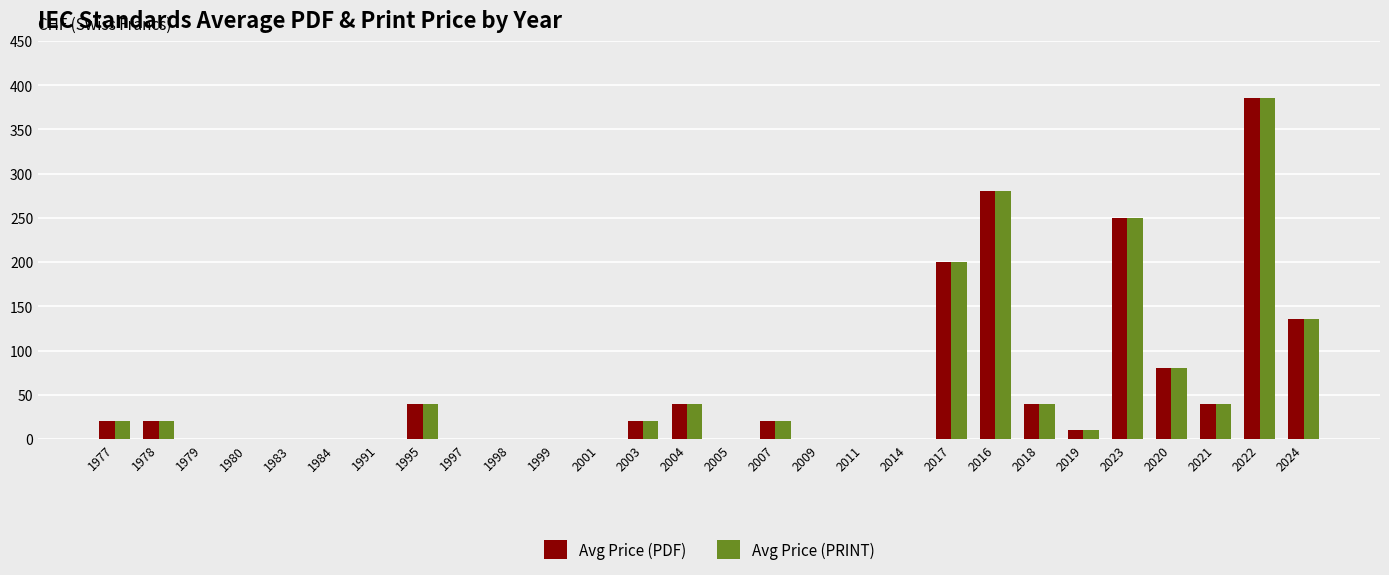

Reading left to right, list all the values displayed in this chart.

Avg Price (PDF): 20	20	0	0	0	0	0	40	0	0	0	0	20	40	0	20	0	0	0	200	280	40	10	250	80	40	385	136
Avg Price (PRINT): 20	20	0	0	0	0	0	40	0	0	0	0	20	40	0	20	0	0	0	200	280	40	10	250	80	40	385	136